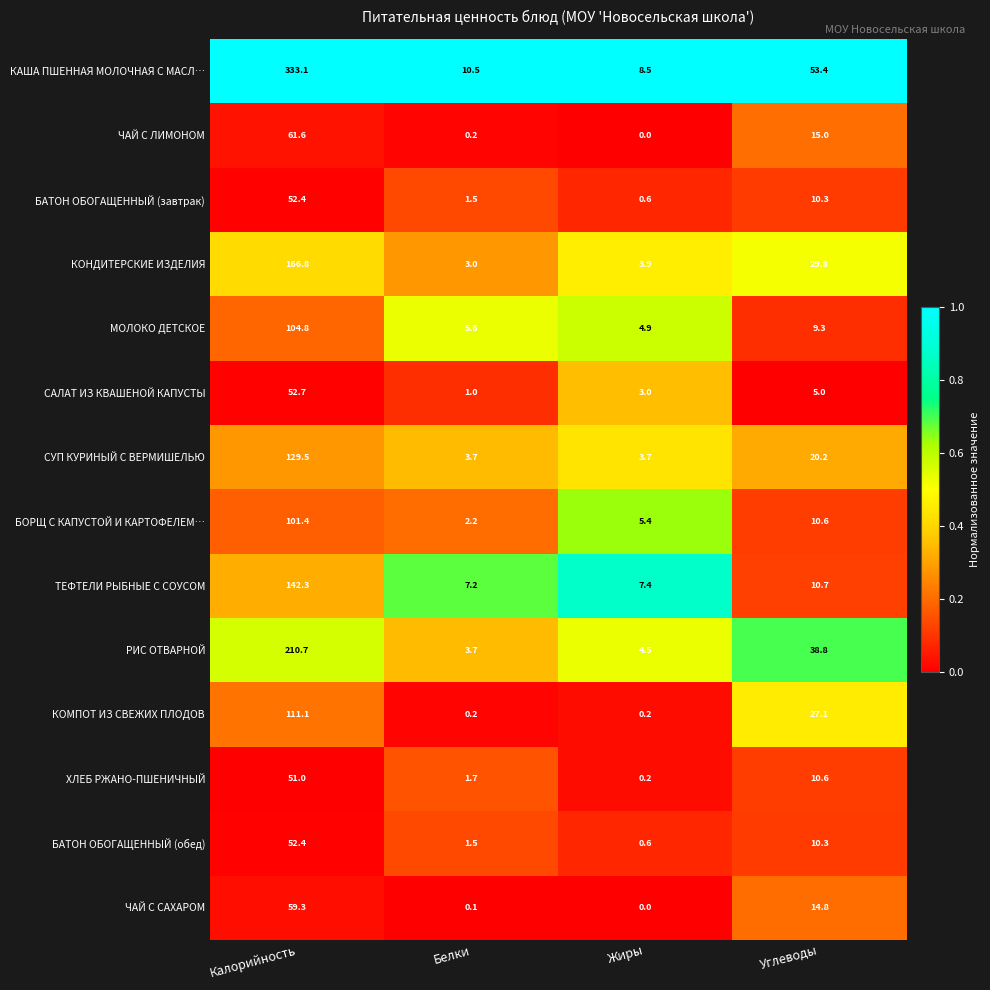

What is the total value across all series at Калорийность?

1629.1